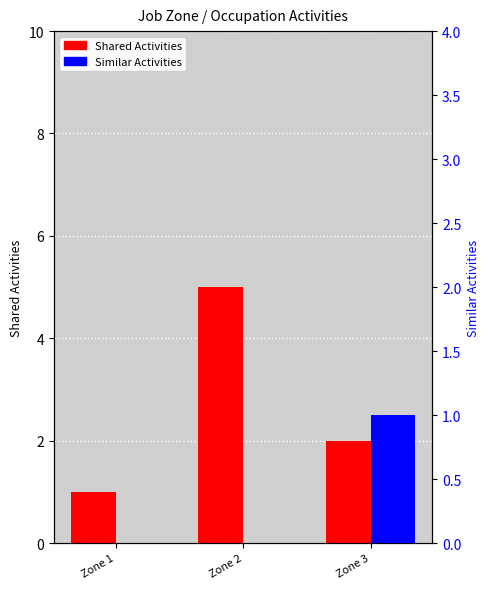

Between Zone 1 and Zone 2, which series saw the biggest shift?

Shared Activities